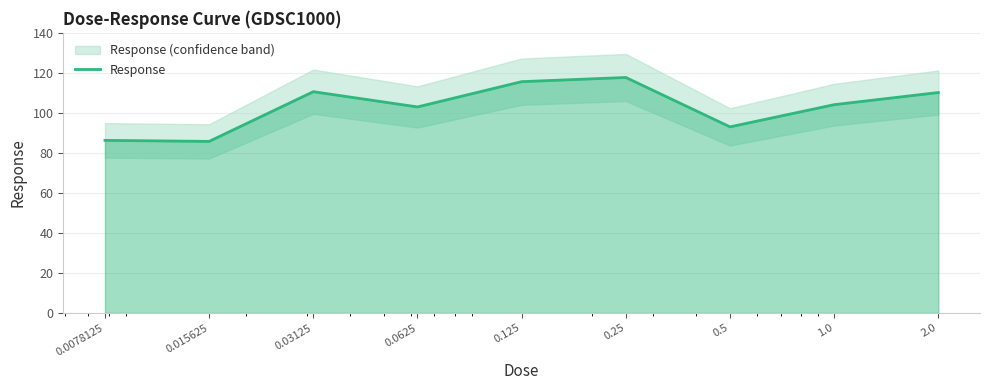

List the labels in order of value, smallest first.

0.015625, 0.0078125, 0.5, 0.0625, 1.0, 2.0, 0.03125, 0.125, 0.25